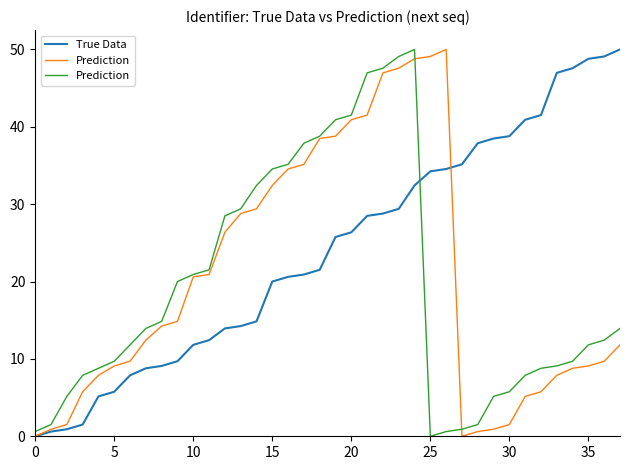

List the series in order of their overall mean, lowest first.

Prediction, True Data